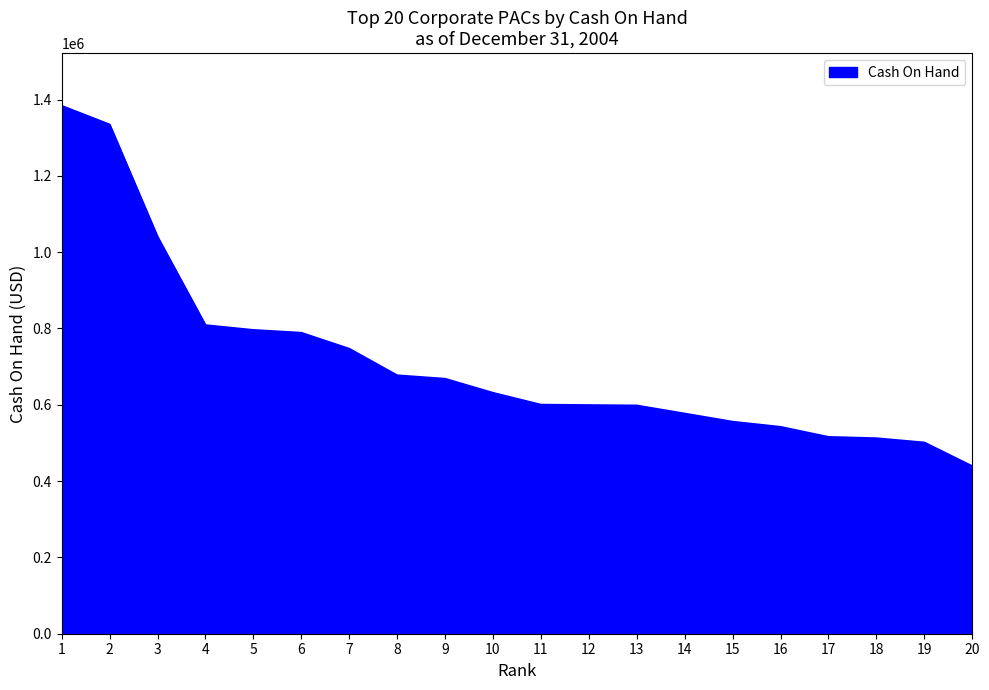

What is the difference between the maximum and minimum values?

944437.8